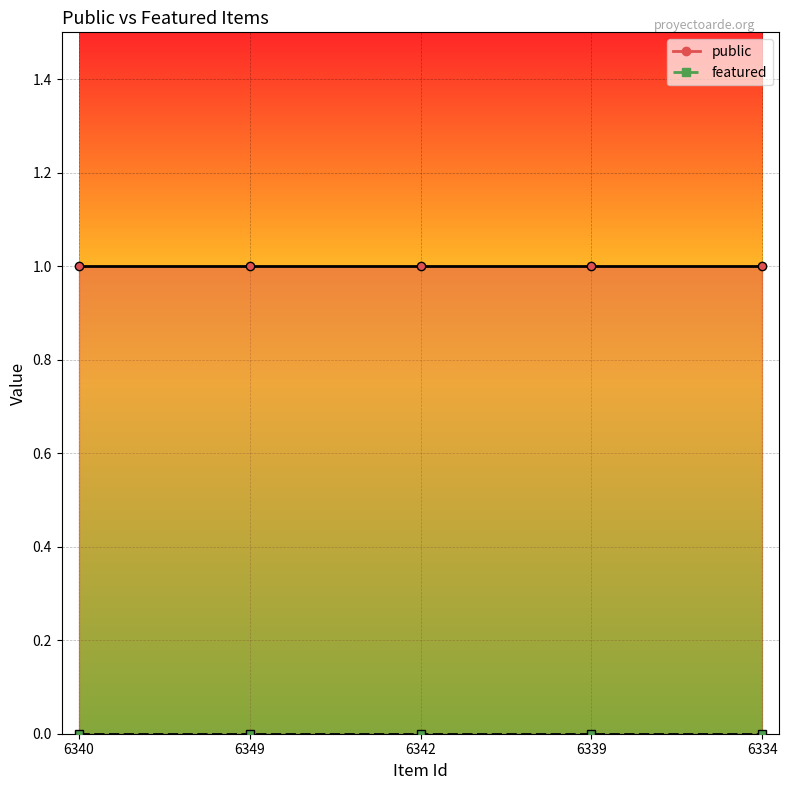

True or false: featured and public intersect in this chart.

False